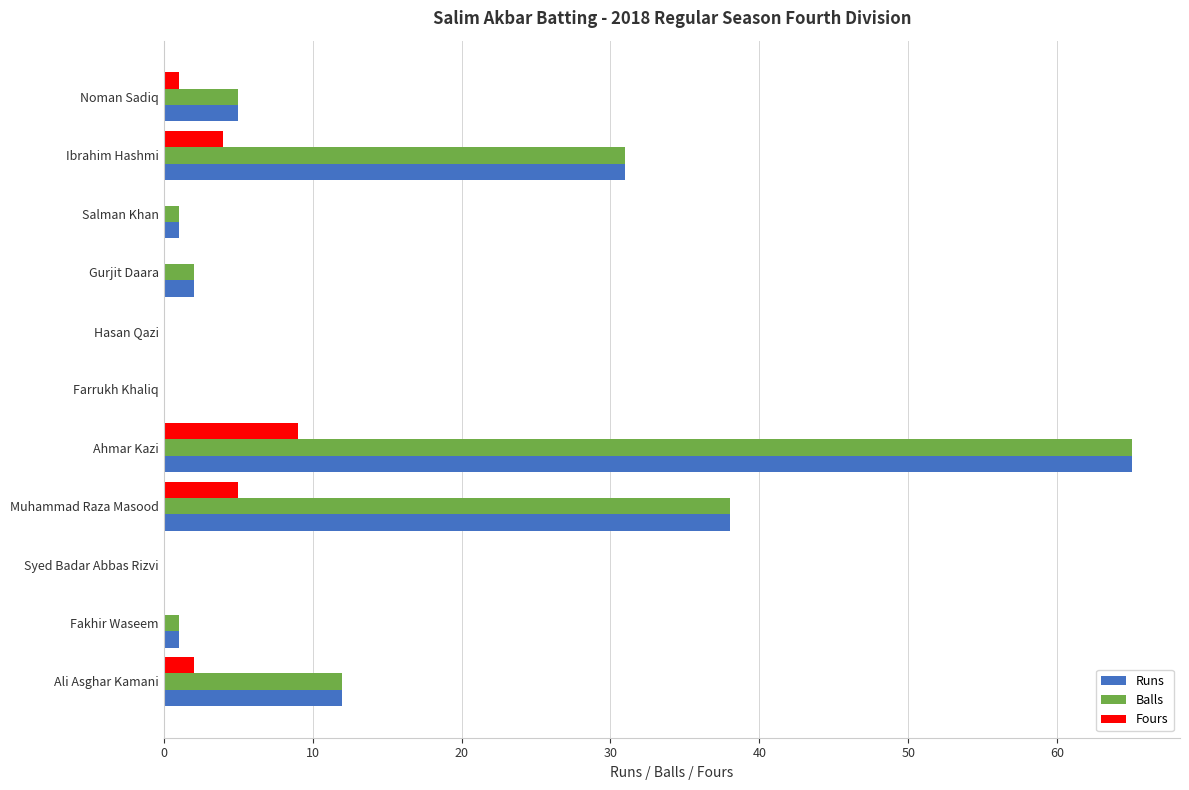

What is the sum of all Balls values?

155